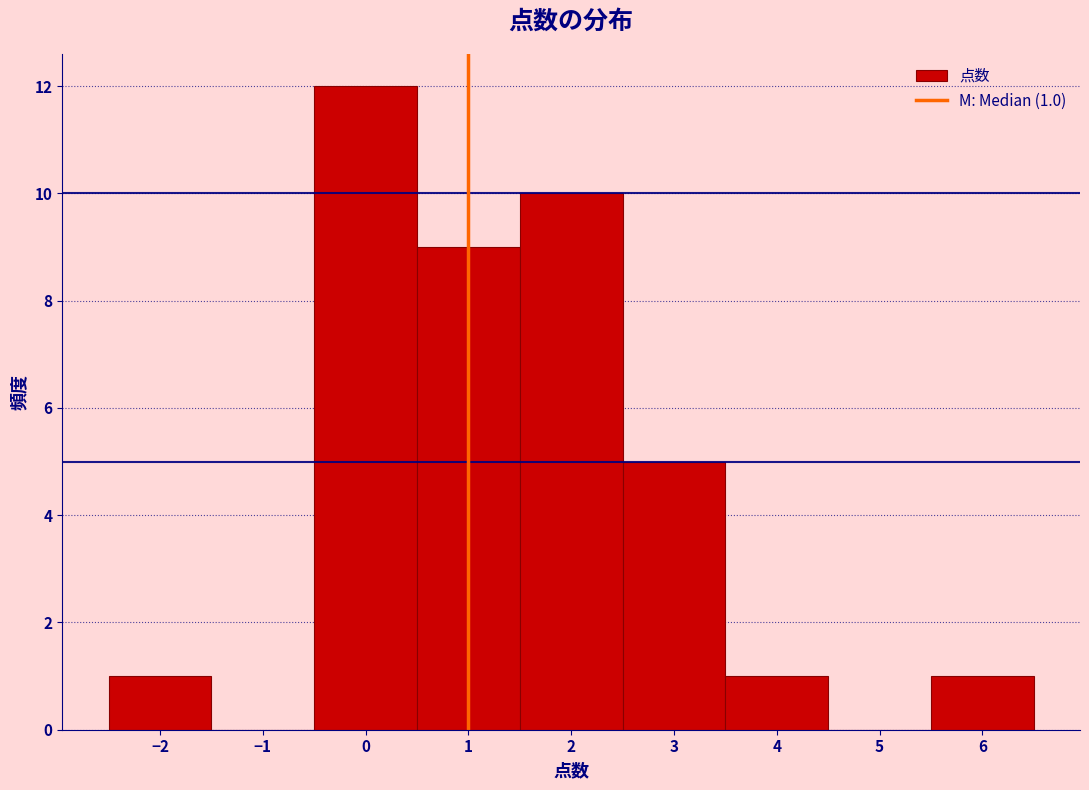

Over which range of the x-axis is the bar tallest?

-0.5 to 0.5